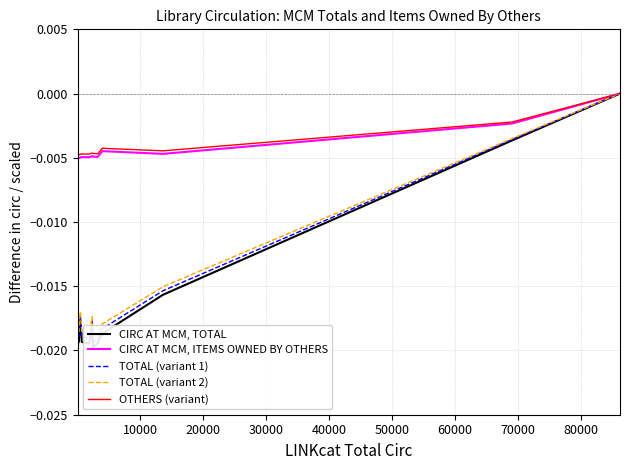

How many negative values does the OTHERS (variant) series have?

20